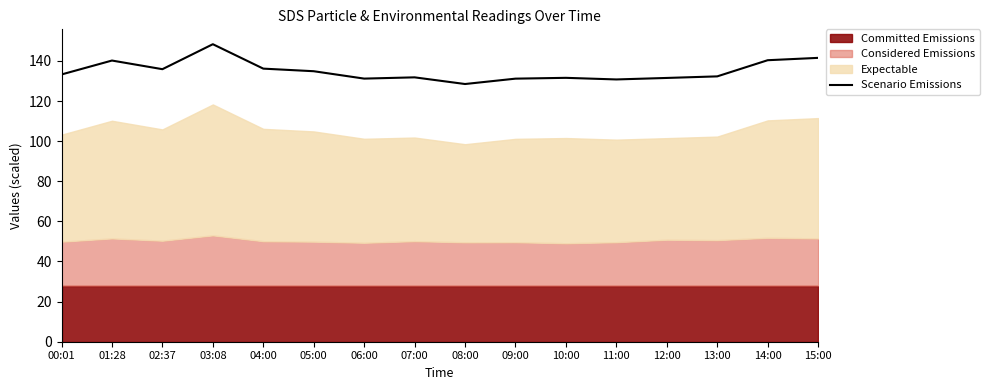

What is the change in value from 05:00 to 14:00?

+5.5